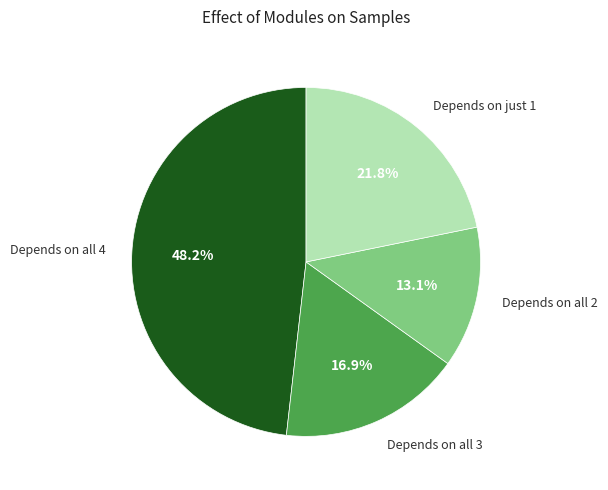

How many slices are in this pie chart?

4